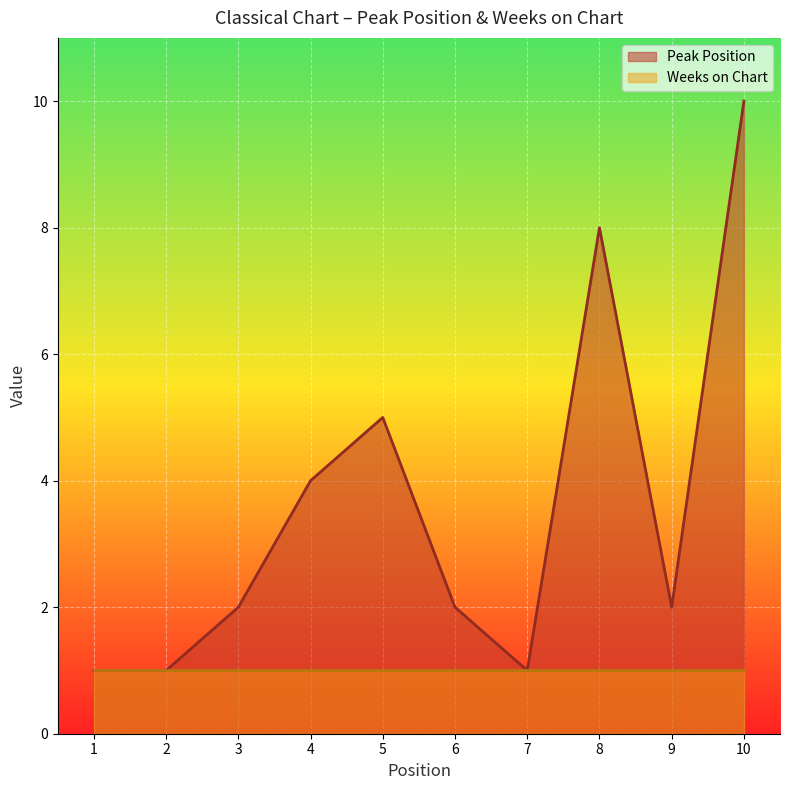

What is the change in value from 1 to 4?

+3